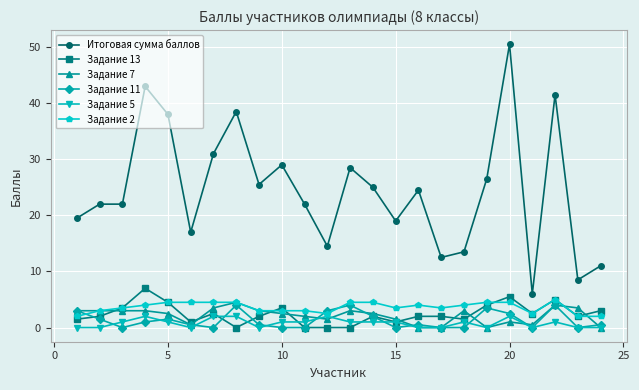

Which series has the largest total across all categories?

Итоговая сумма баллов